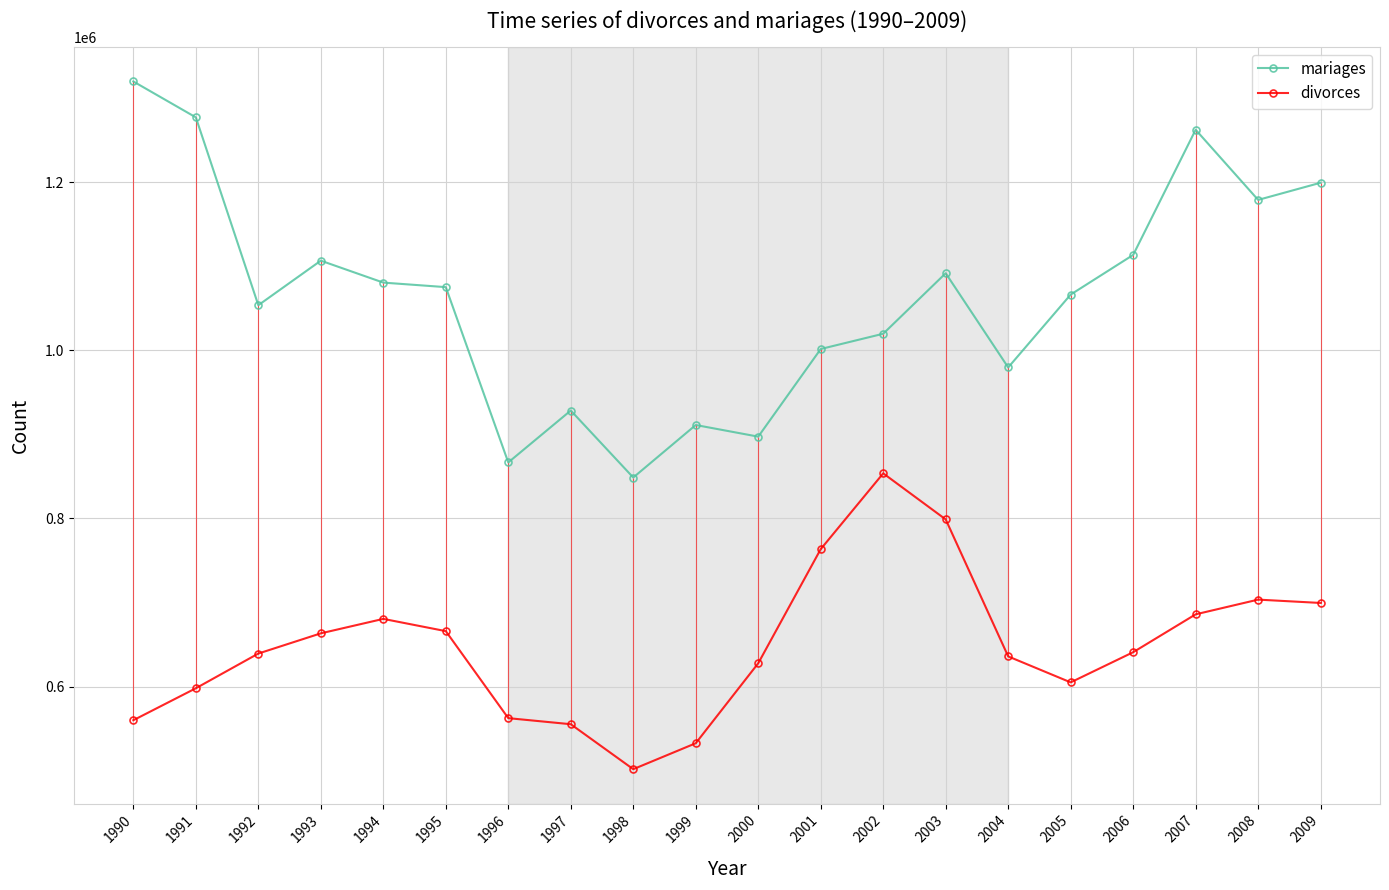

Read the mariages value at 1996.

866651.0